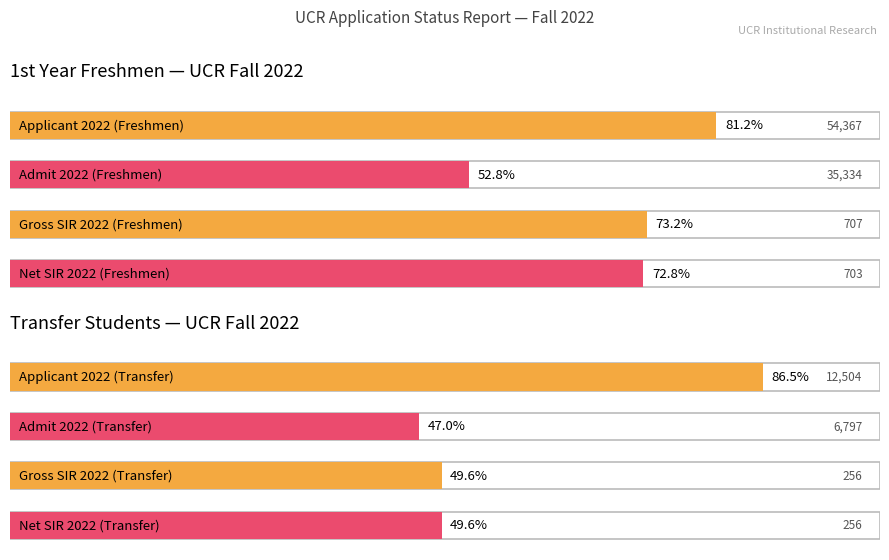

Which series has the largest total across all categories?

Applicant 2022